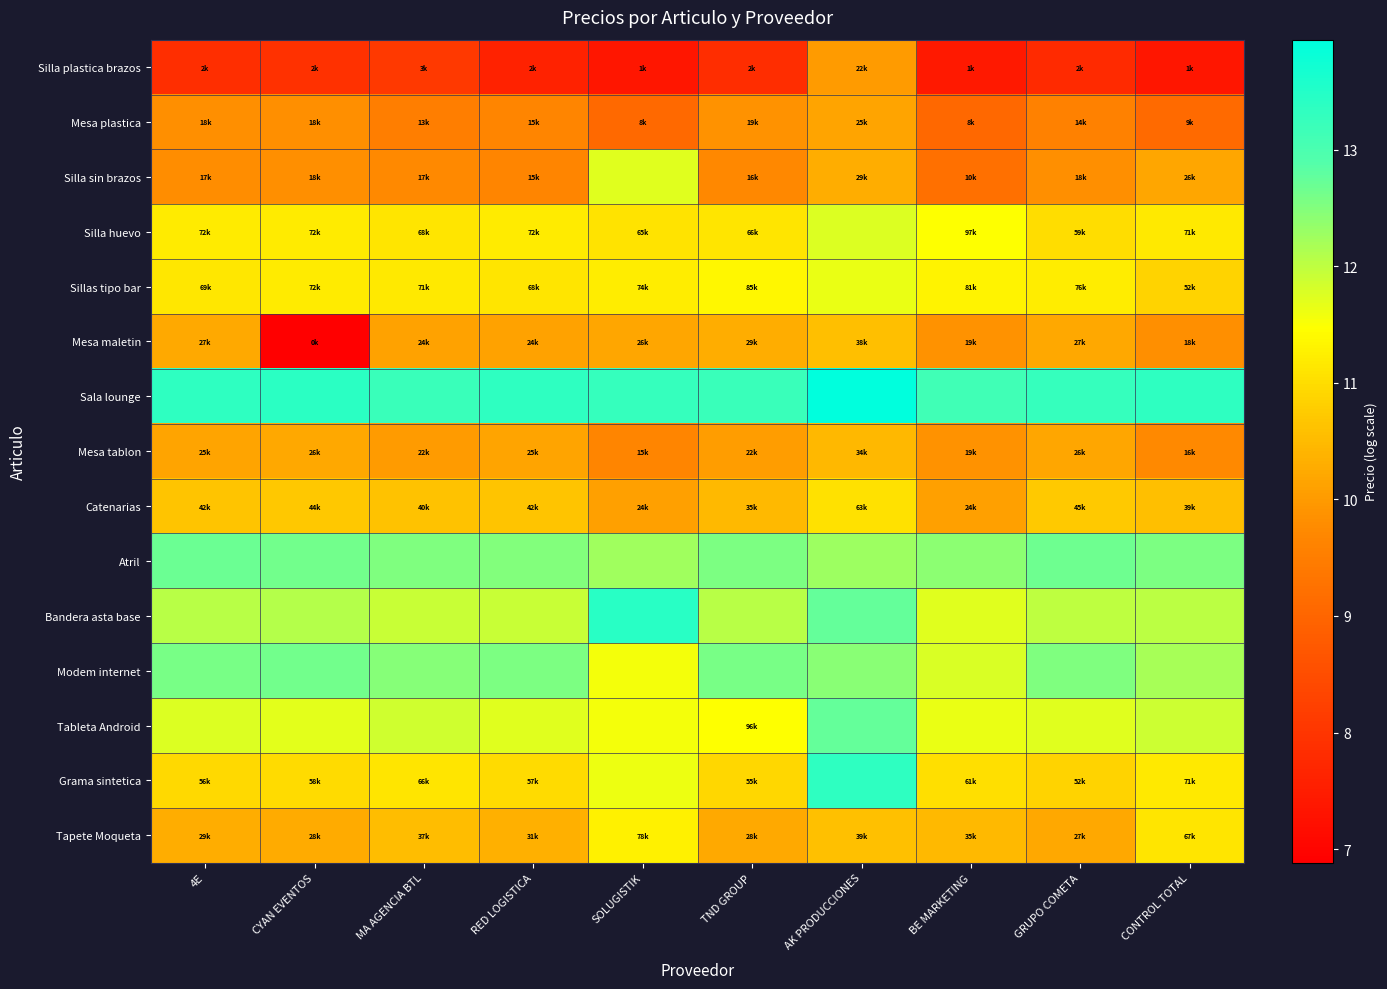

At how many categories does at least one series exceed 13?

10